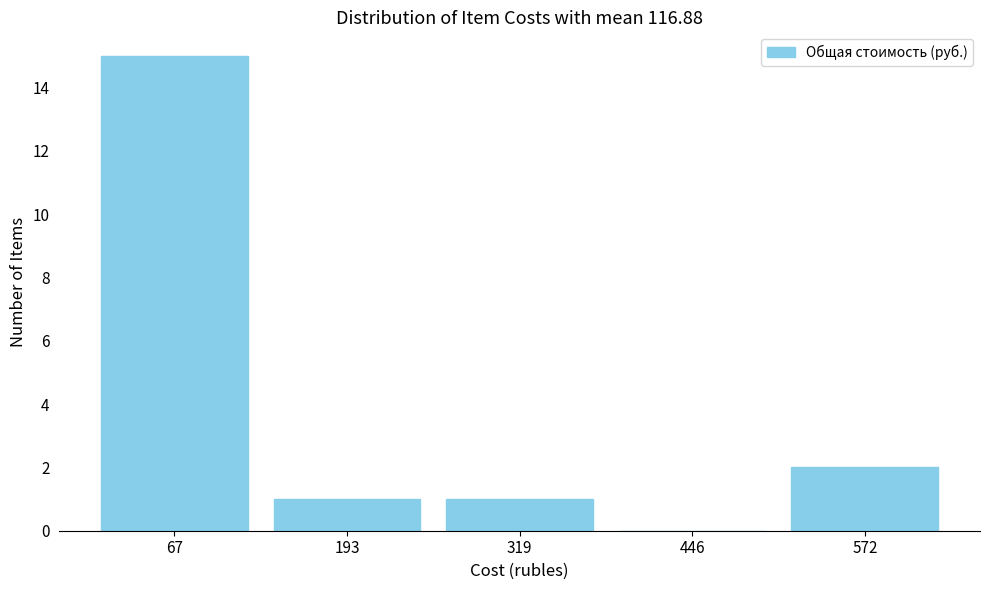

Reading left to right, list every bar in this chart as the range it spans on the x-axis followed by its height. Neither the bar edges nor the heights are printed on the chart, so give them approximately, as read against the axes.

0 to 140: 15
140 to 260: 1
260 to 380: 1
380 to 500: 0
500 to 640: 2